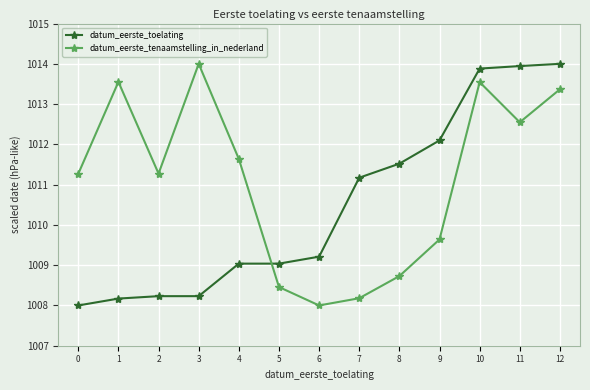

Is this an area chart (filled region under the line)?

No